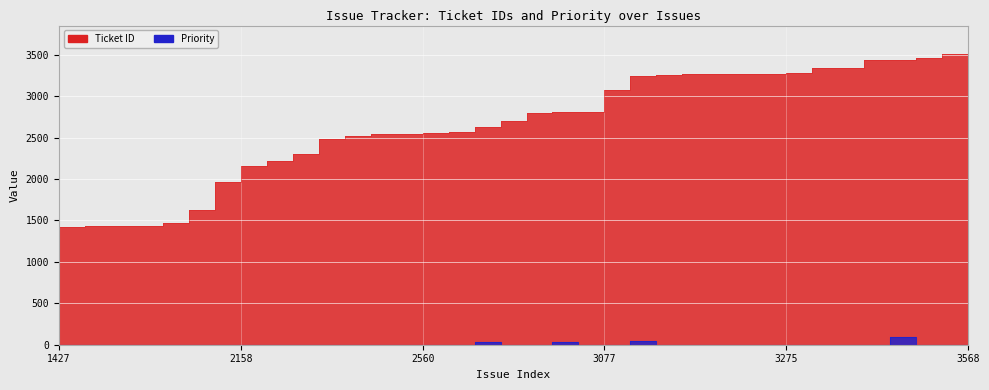

Rank the series by their maximum value, from highest to lowest.

Ticket ID, Priority